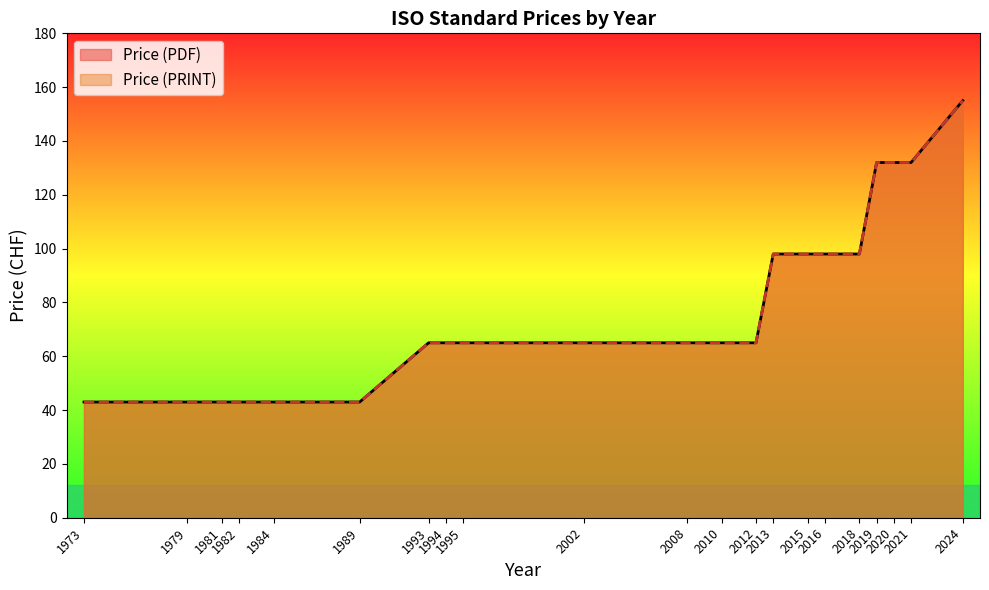

What is the difference between the maximum and minimum values in the Price (PRINT) series?

112